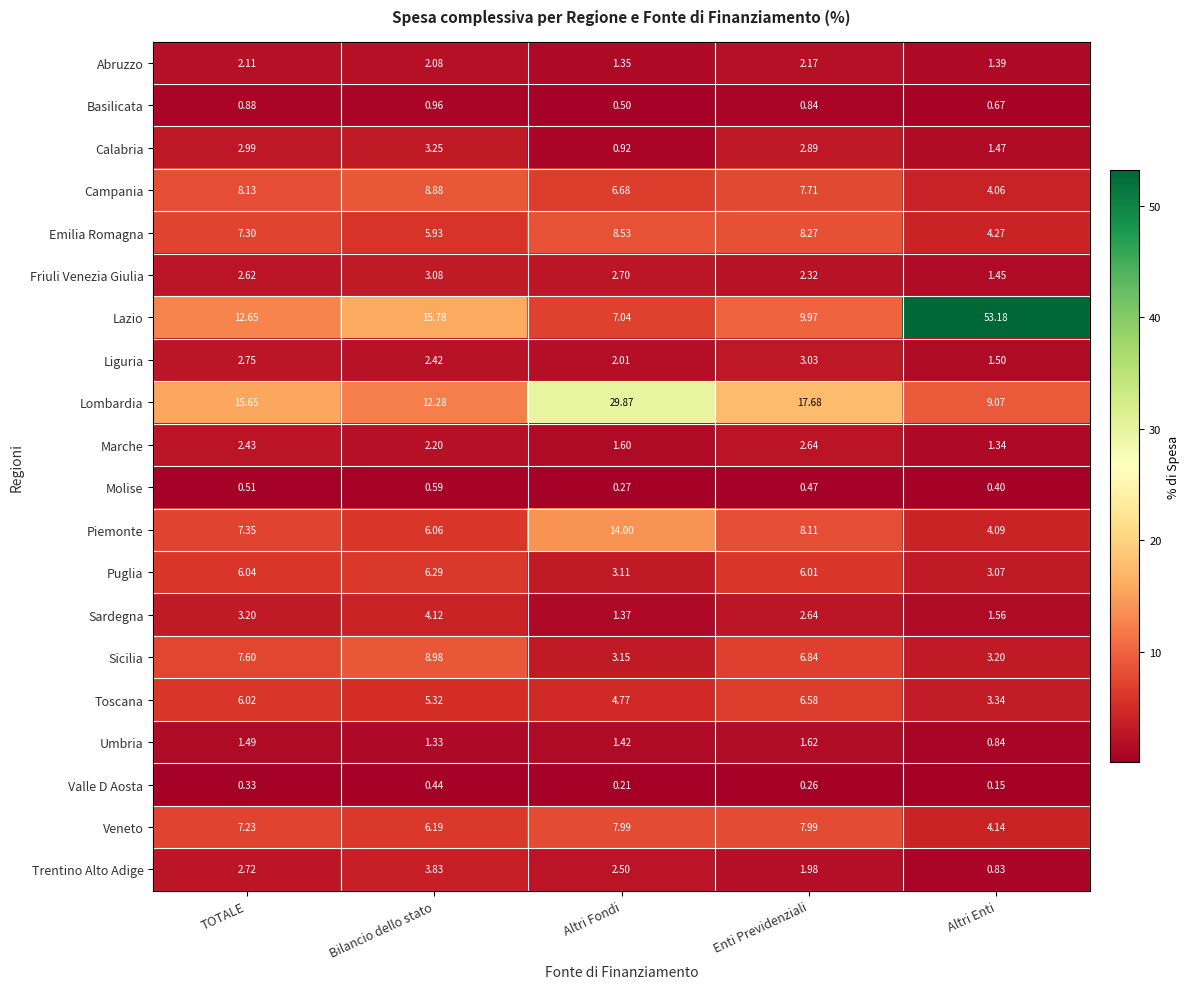

List the labels in order of Puglia value, smallest first.

Altri Enti, Altri Fondi, Enti Previdenziali, TOTALE, Bilancio dello stato